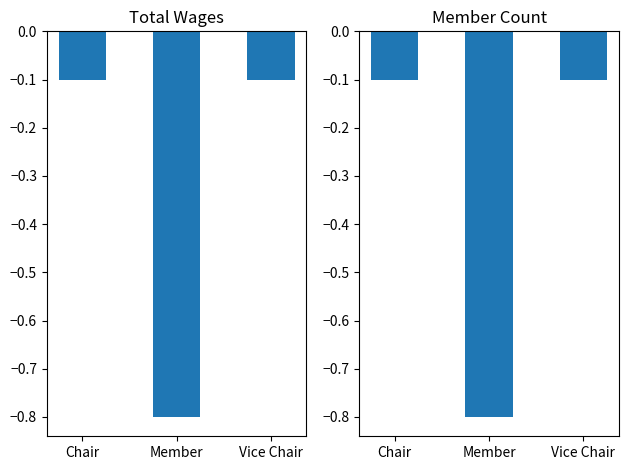

At which label does Count reach its peak?

Chair